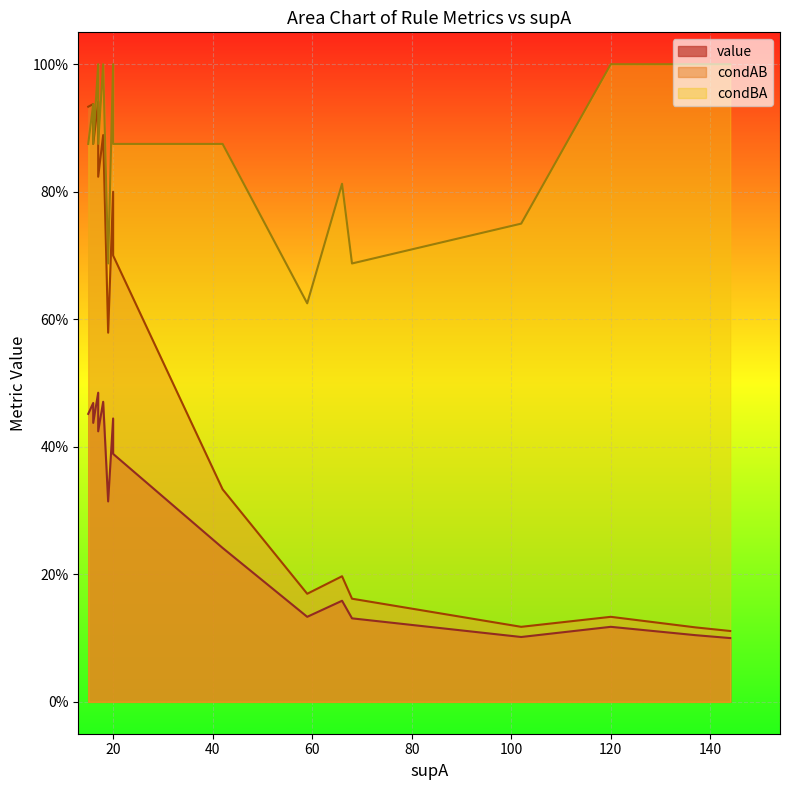

How many data points does each series have?

22